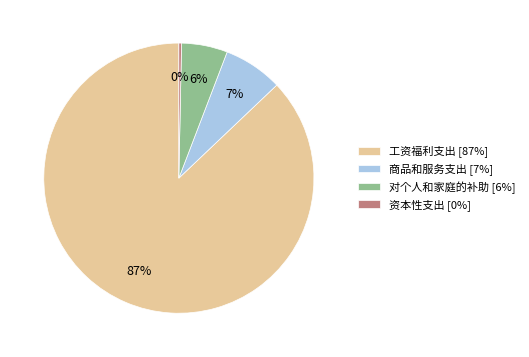

Do 商品和服务支出 [7%] and 工资福利支出 [87%] together represent more than half of the pie?

Yes